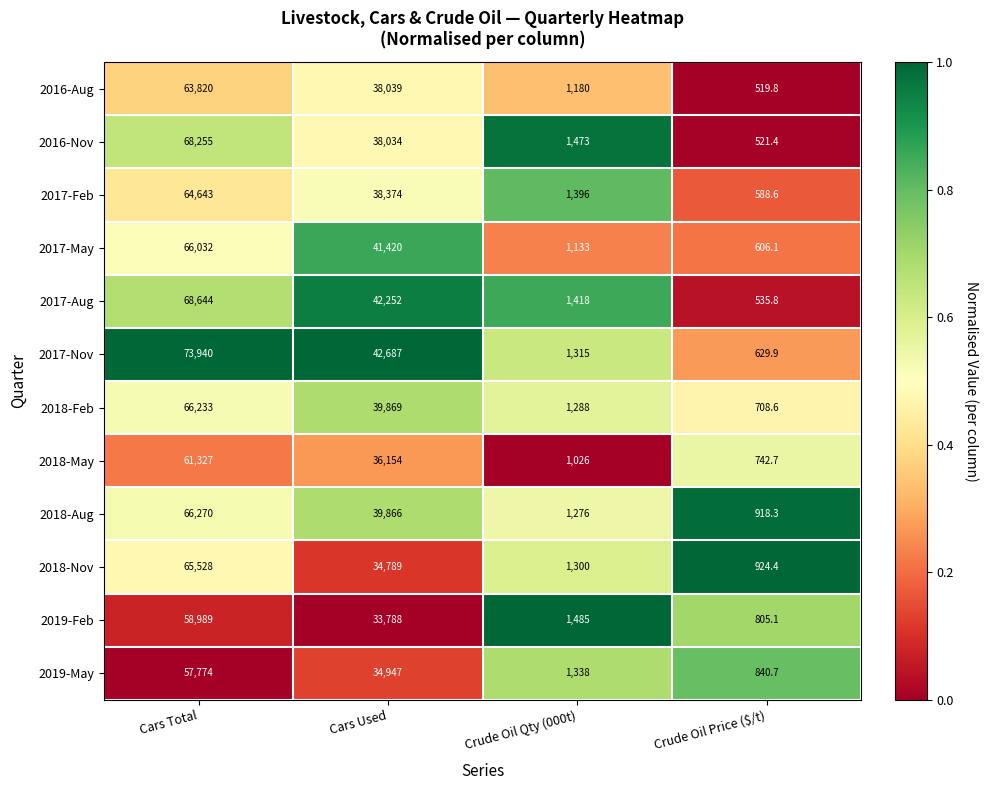

What is the greatest value displayed?

73940.0